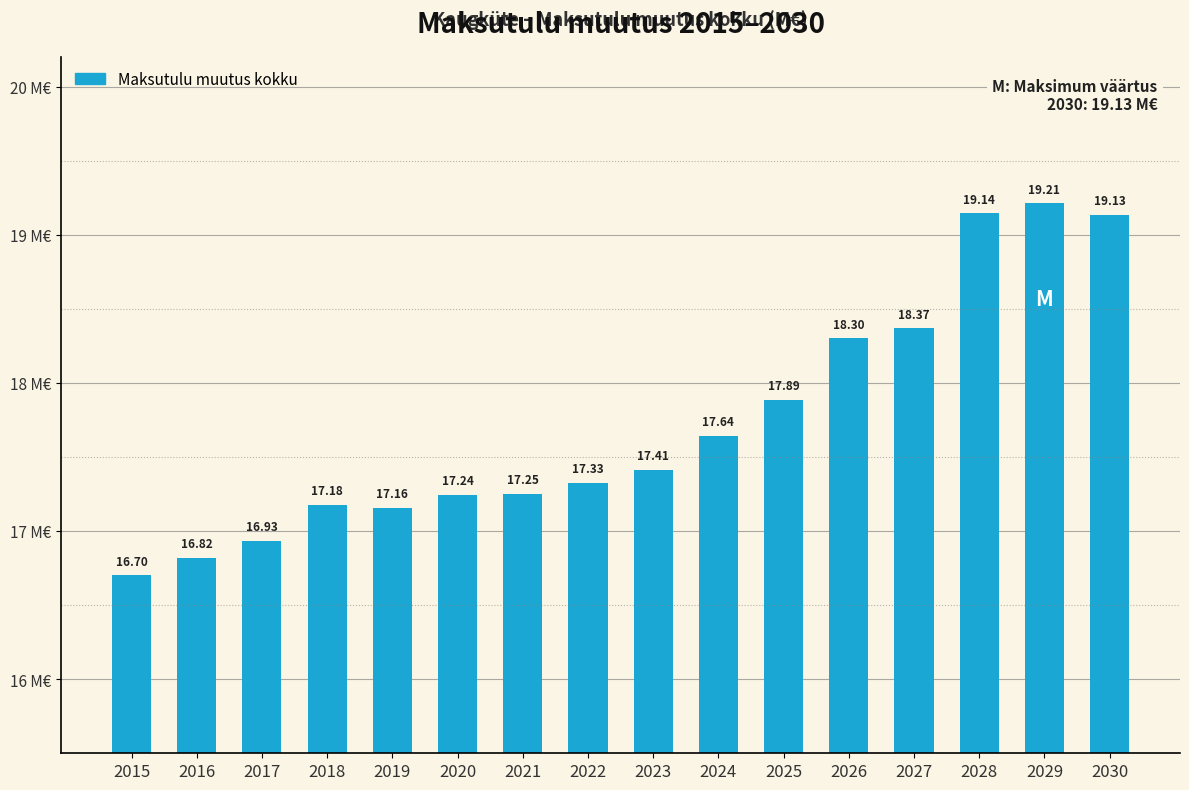

List the labels in order of value, smallest first.

2015, 2016, 2017, 2019, 2018, 2020, 2021, 2022, 2023, 2024, 2025, 2026, 2027, 2030, 2028, 2029